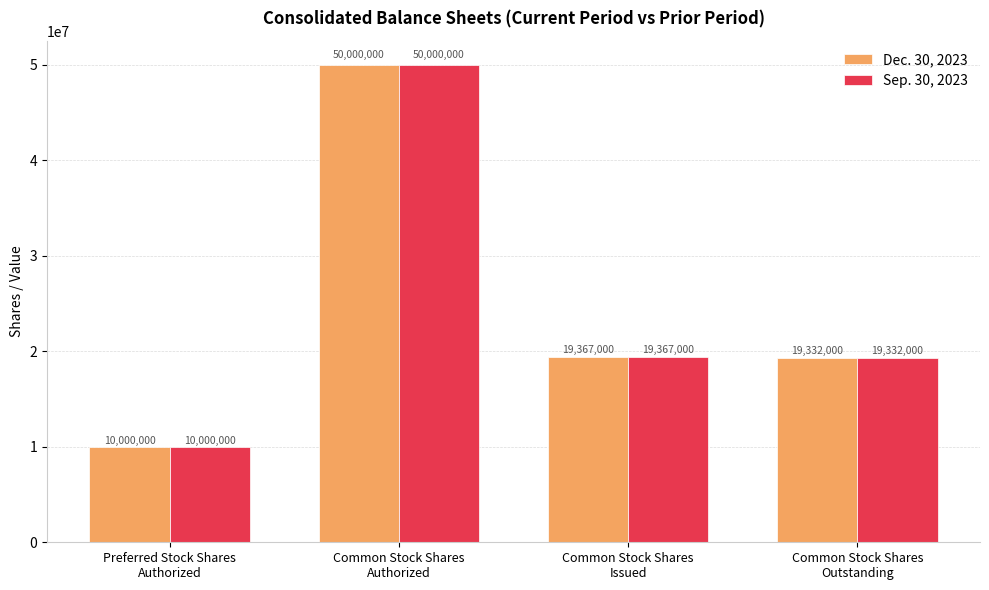

What is the average value of the Sep. 30, 2023 series?

24674750